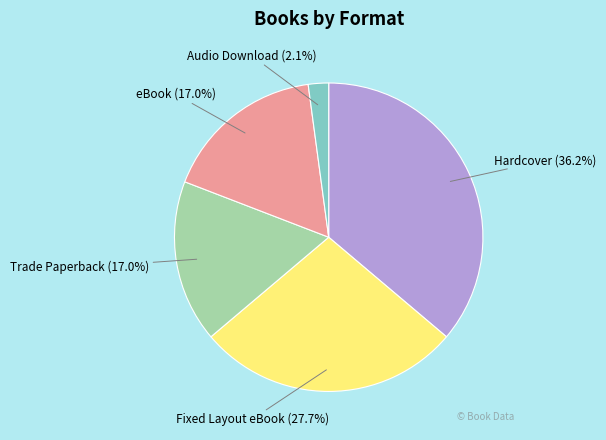

Is there a majority slice in this chart?

No